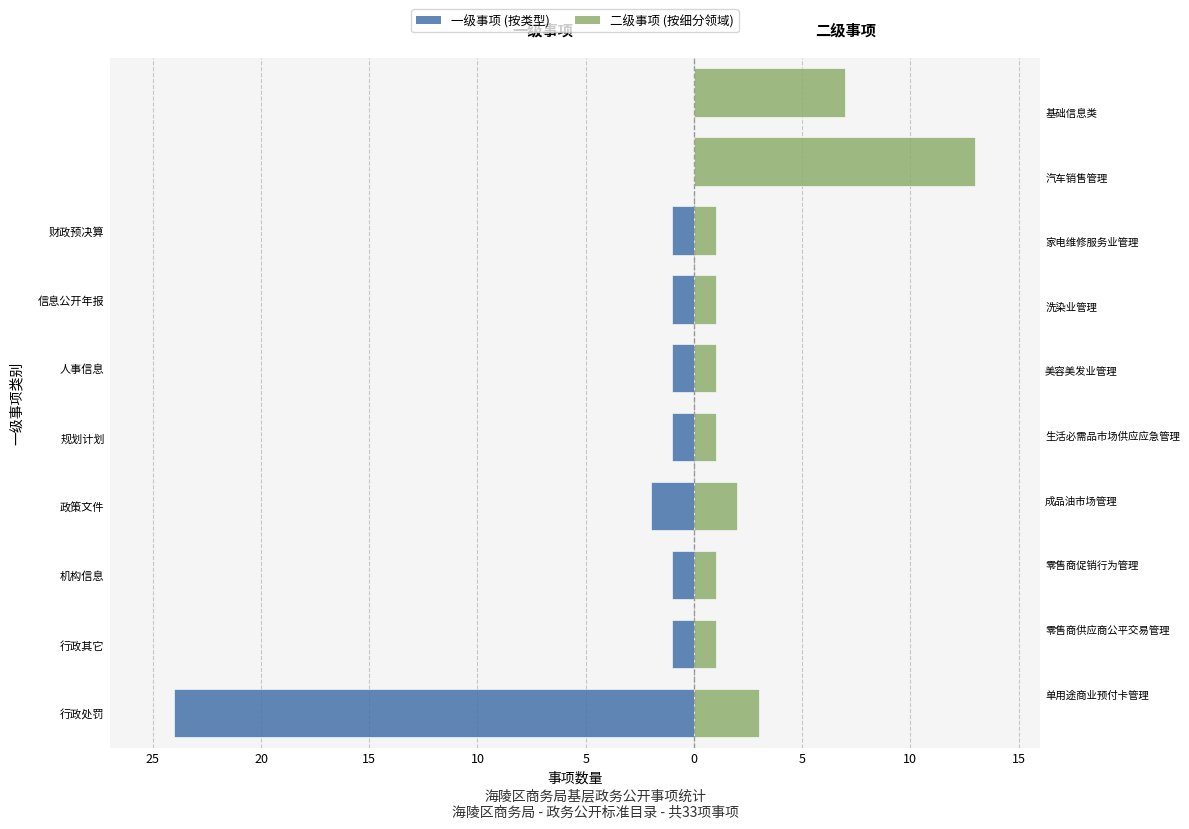

The 二级事项分类 series shows 1 at 10. True or false?

True